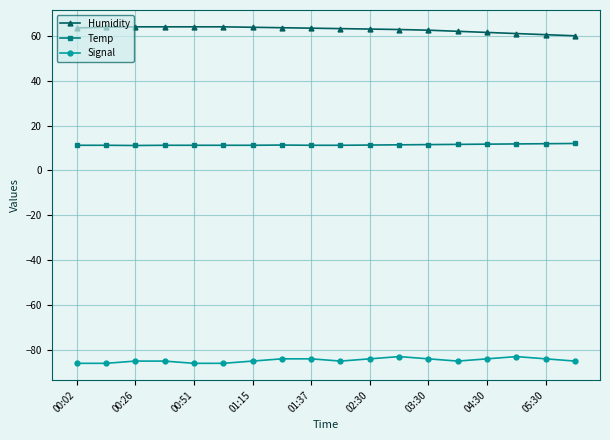

What is the value of the Signal point at the 16th from the left?

-83.0